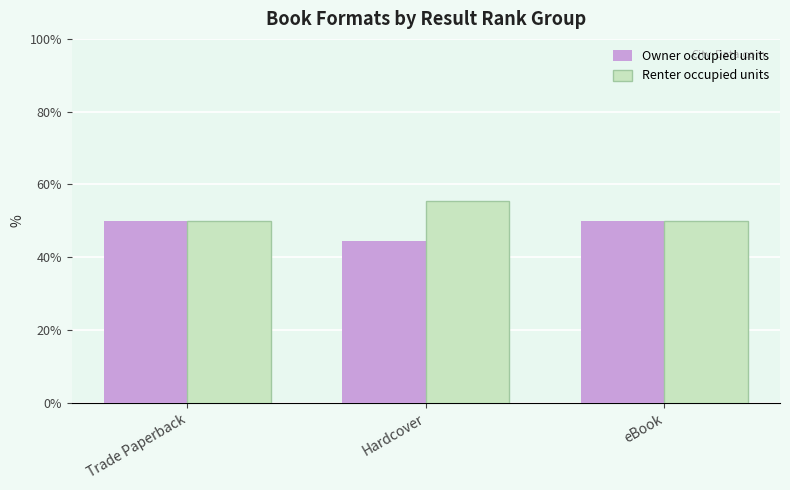

Reading left to right, extract all data points from this chart.

Owner occupied units: 50.0	44.4	50.0
Renter occupied units: 50.0	55.6	50.0